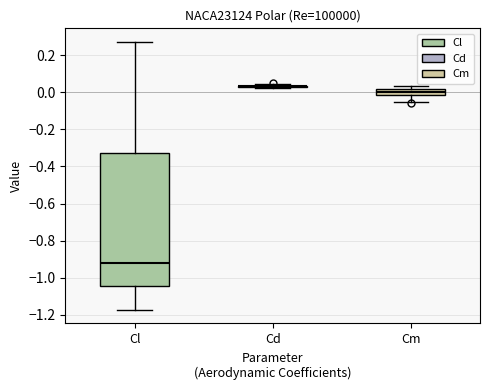

Where does the lower whisker of the box for Cm end on the y-axis? The values are not printed on the chart, so give them approximately, as read against the axis.

-0.06